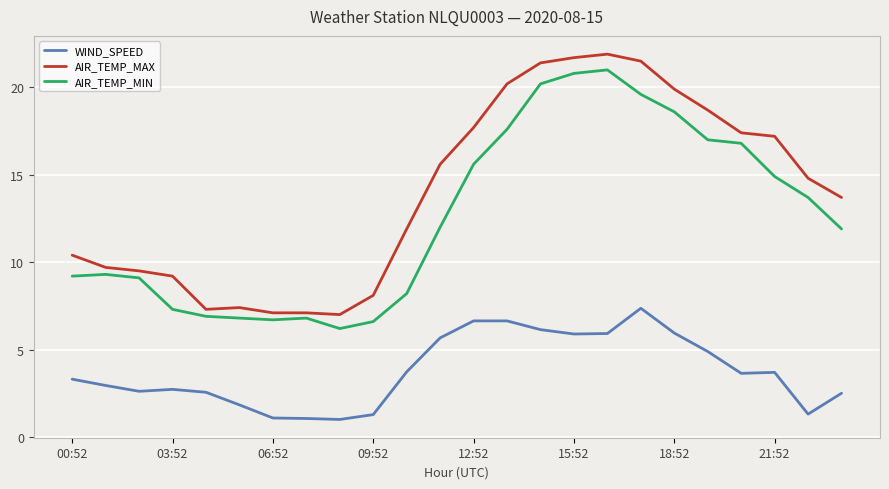

How many lines are shown in the chart?

3